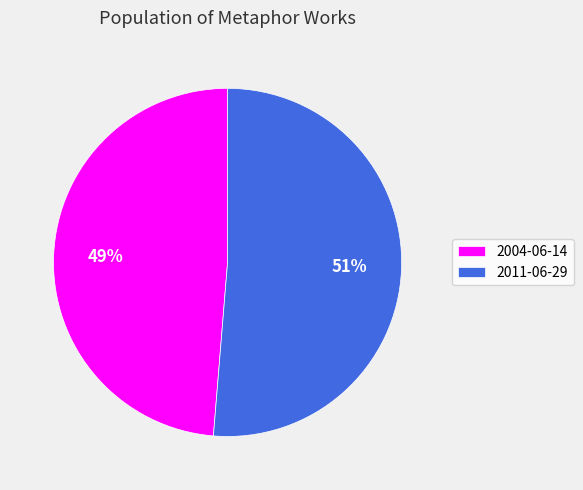

How many slices are in this pie chart?

2